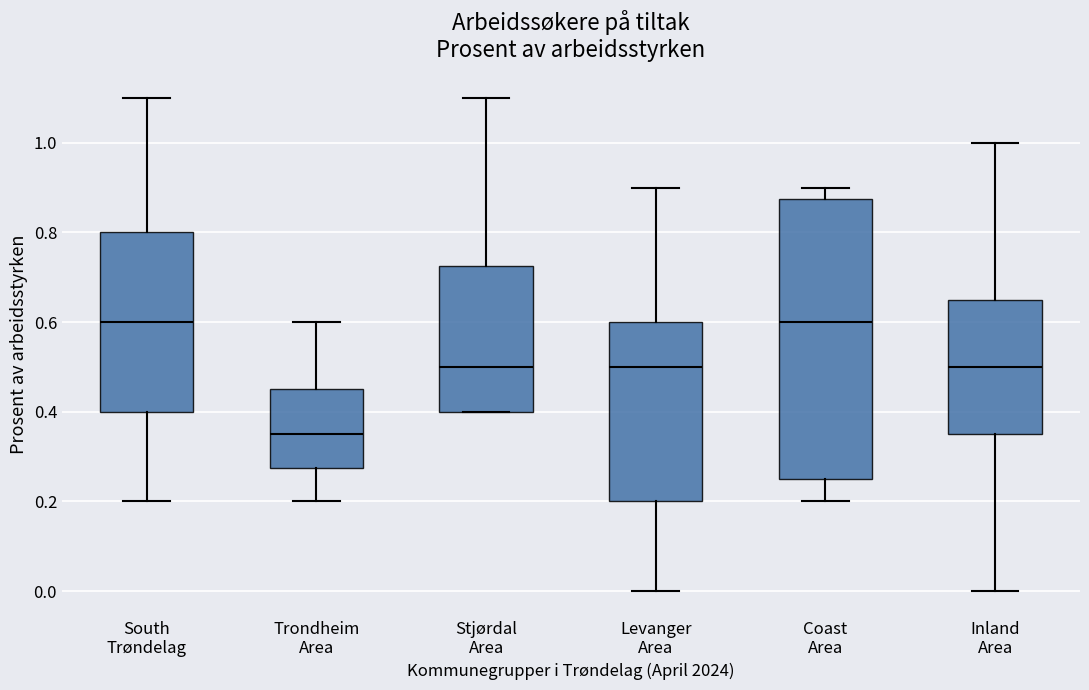

Which box is the tallest, from its lower edge to its upper edge?

Coast Area